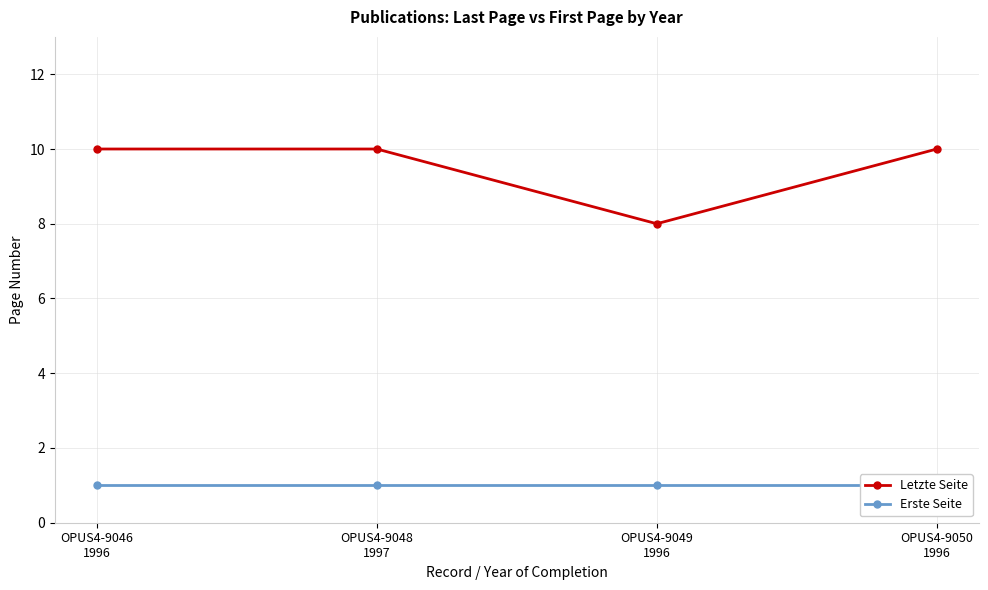

What is the sum of all Erste Seite values?

4